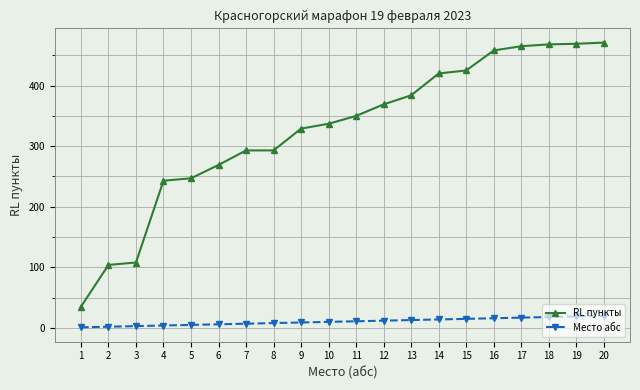

How many distinct data groups are displayed?

2